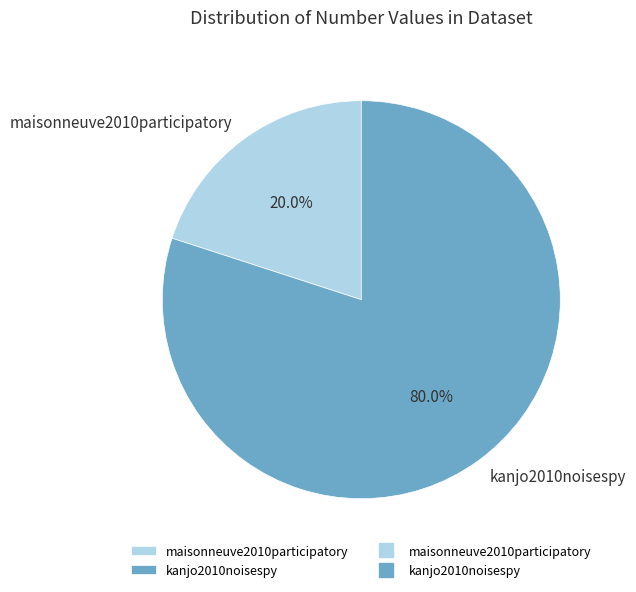

True or false: kanjo2010noisespy accounts for 66% of the total.

False